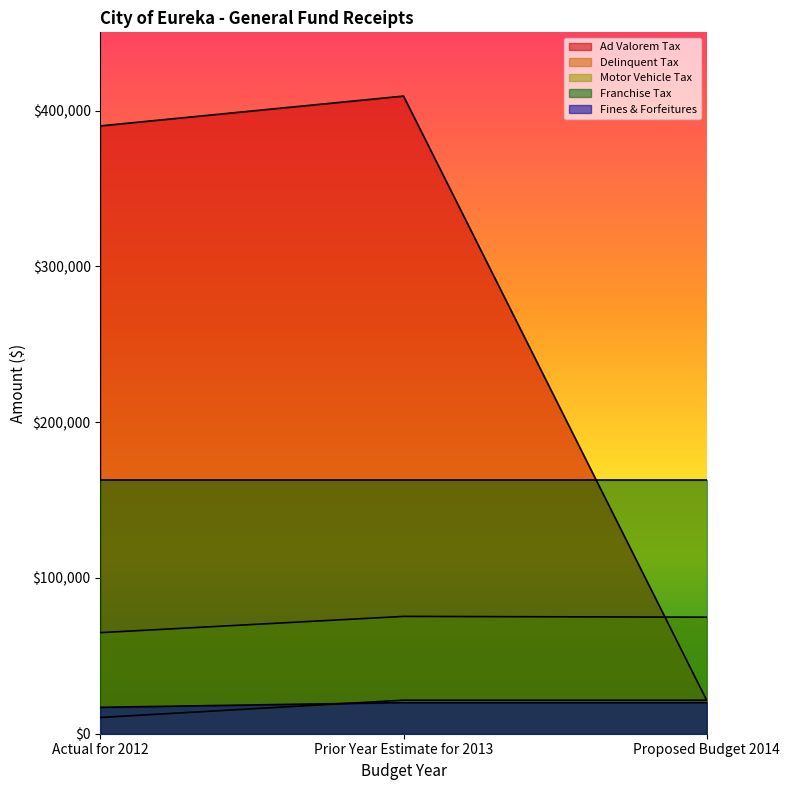

The Ad Valorem Tax series shows 390217 at Actual for 2012. True or false?

True